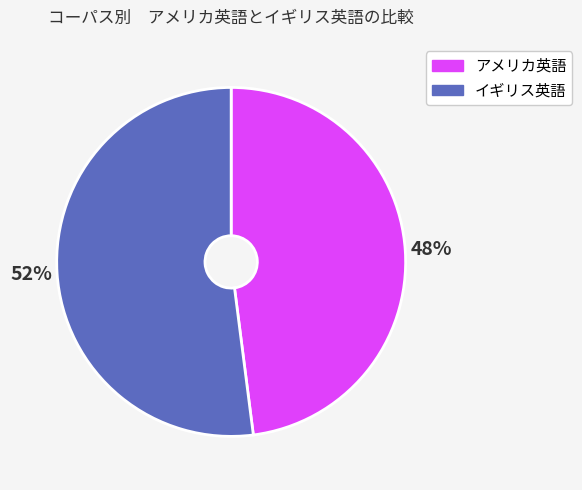

What is the largest slice in the pie chart?

イギリス英語